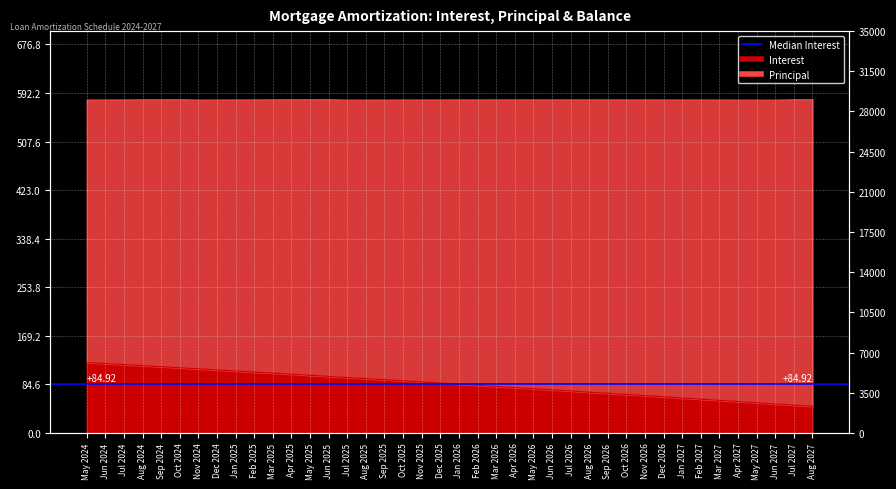

True or false: Interest and Principal cross at least once.

False